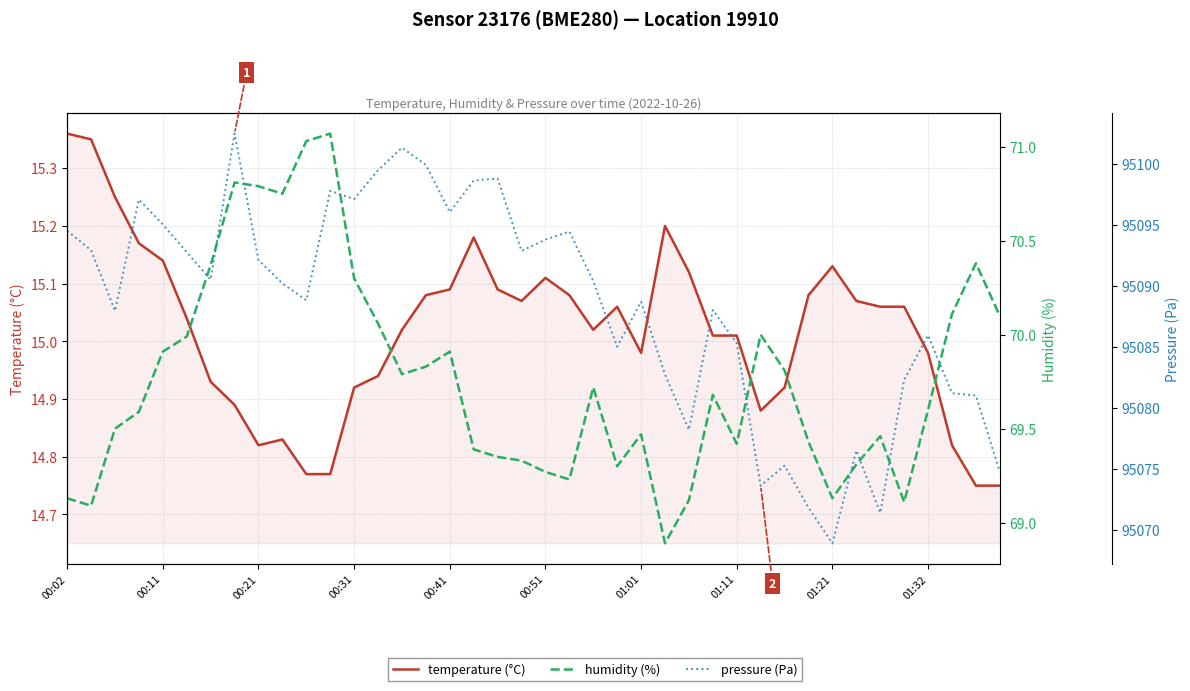

How many interior local valleys does the temperature (°C) series have?

5